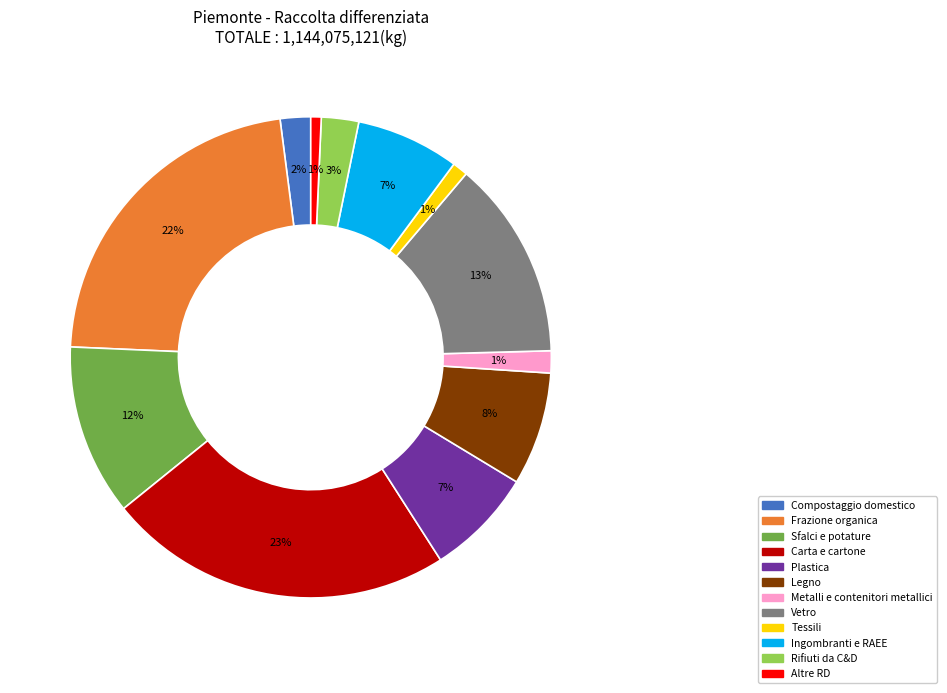

How many segments does this pie chart have?

12